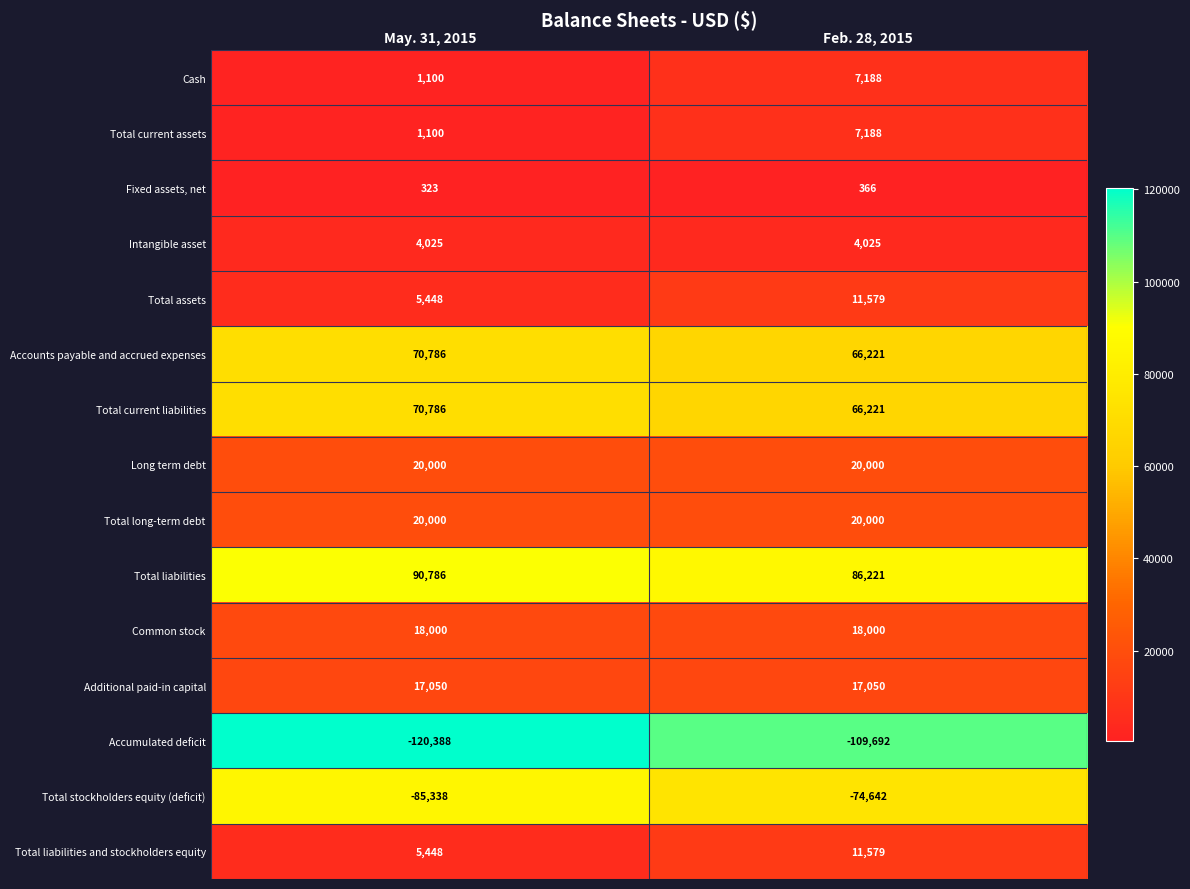

What is the smallest value displayed?

-120388